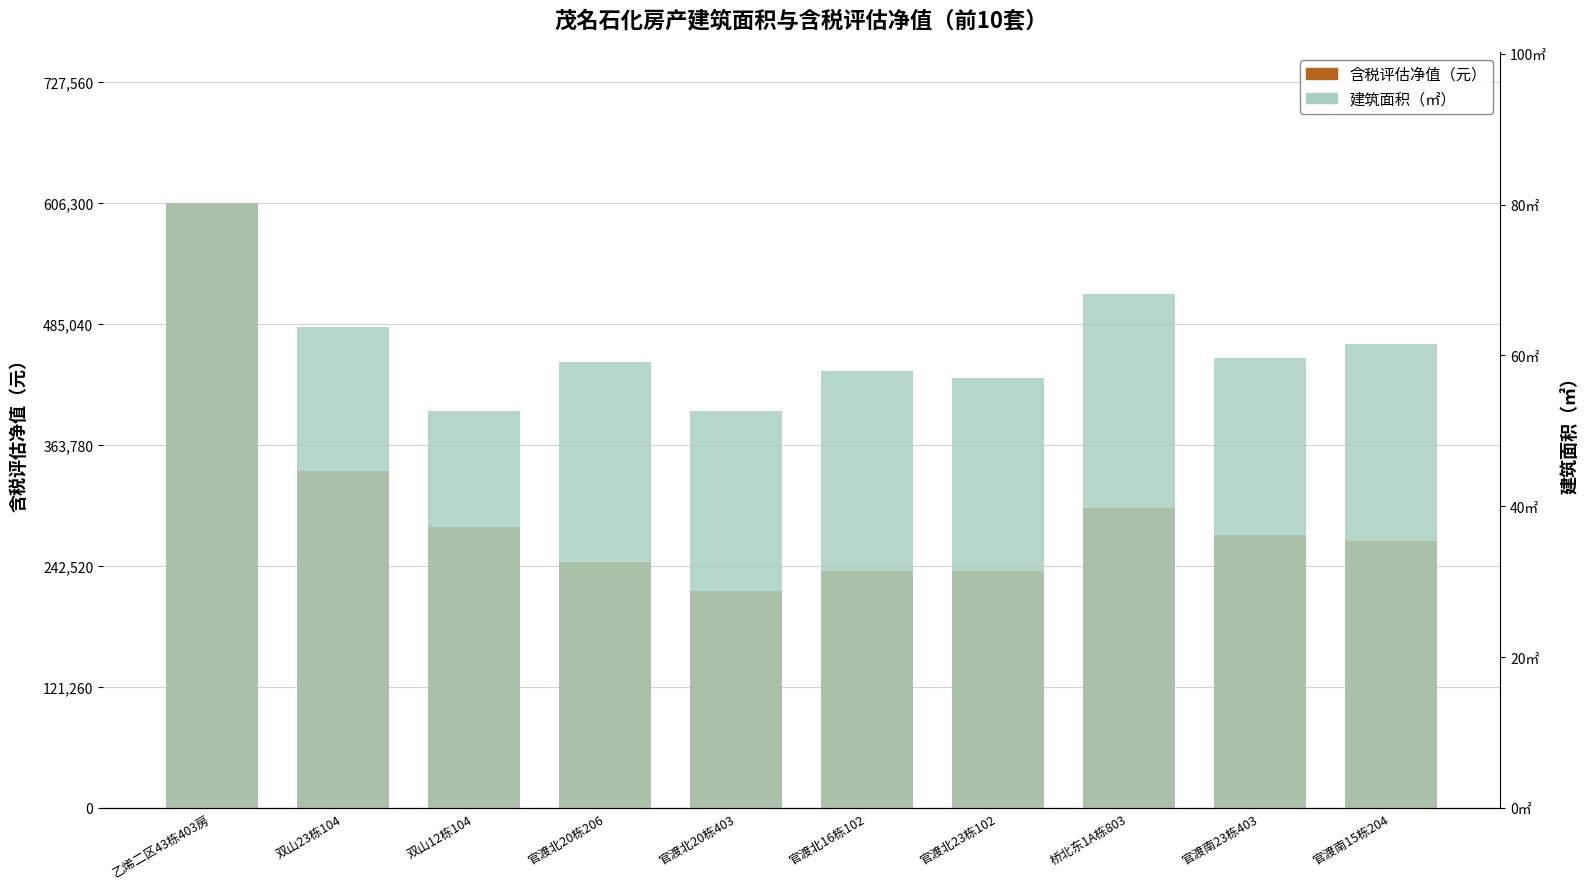

What is the difference between the highest and lowest values at 官渡南15栋204?

267938.5